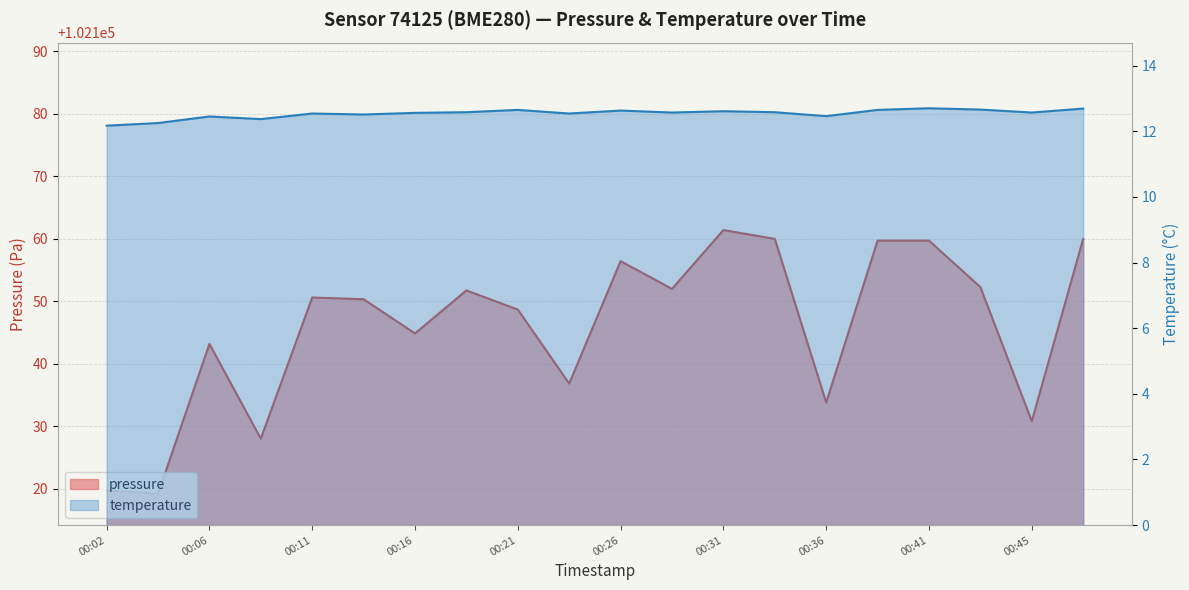

What is the approximate value of temperature at 00:11?

12.5